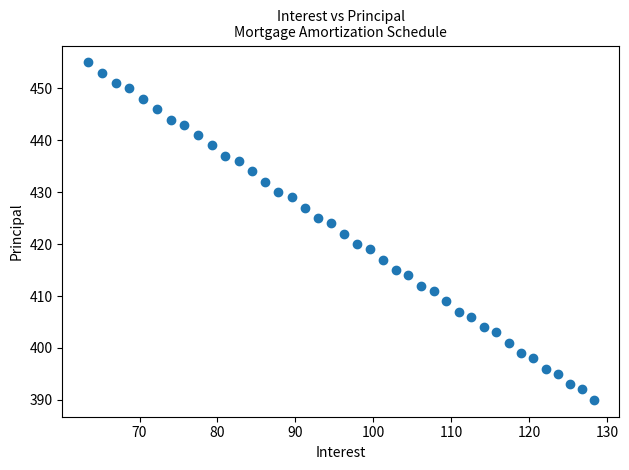

What is the range of Y values (max minus min)?

65